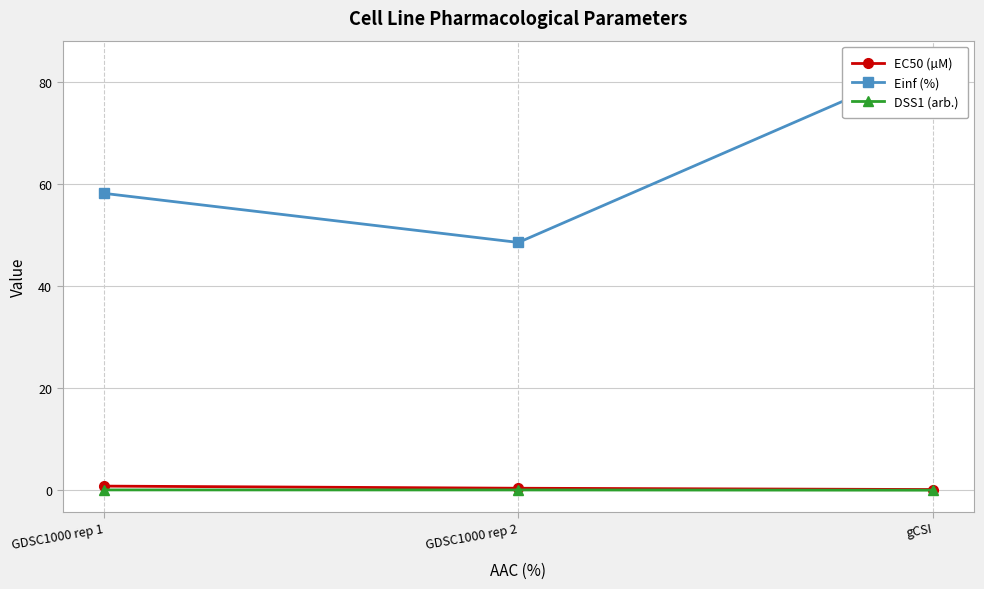

List the labels in order of EC50 (µM) value, smallest first.

gCSI, GDSC1000 rep 2, GDSC1000 rep 1